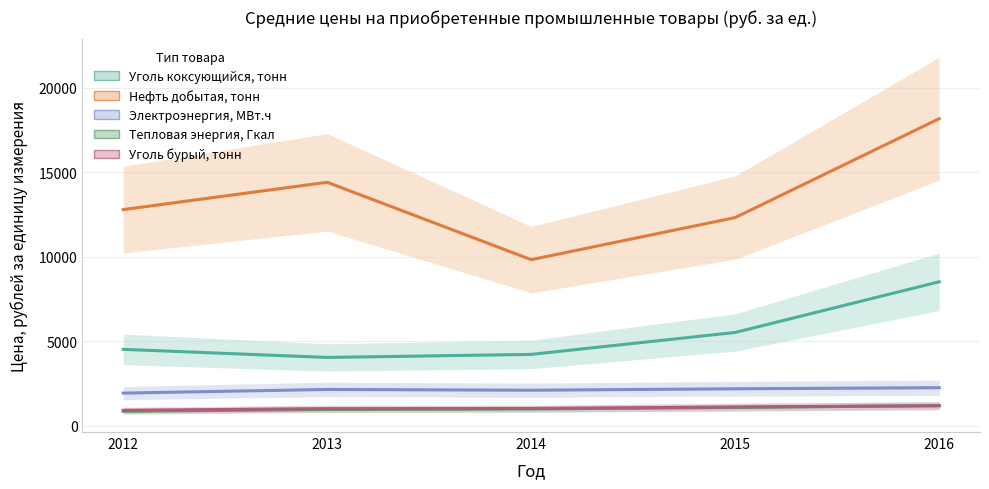

Does the chart display data point markers on the line(s)?

No